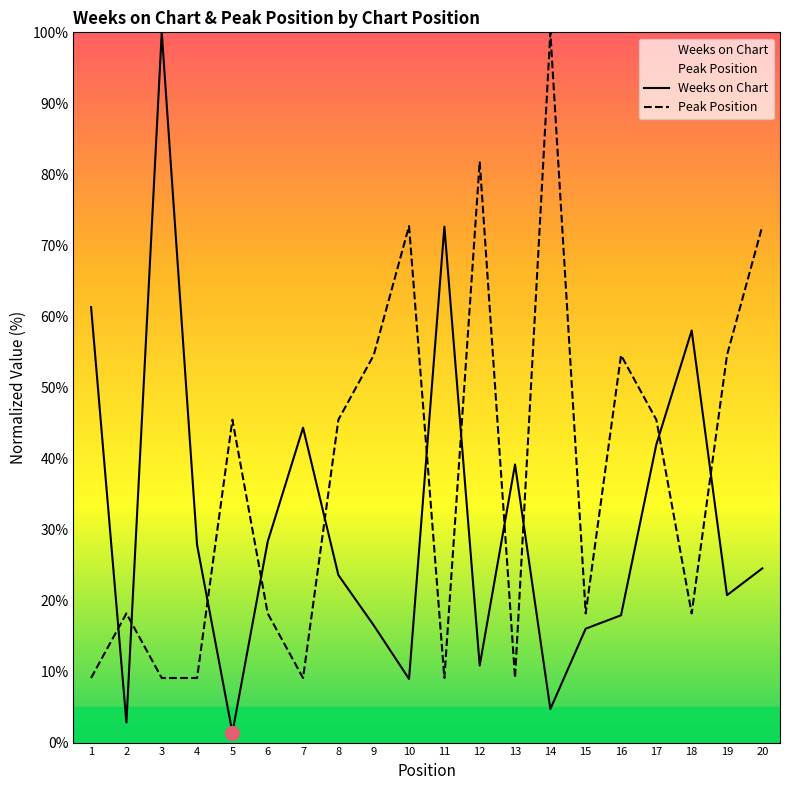

Which category has the lowest value in the Peak Position series?

1